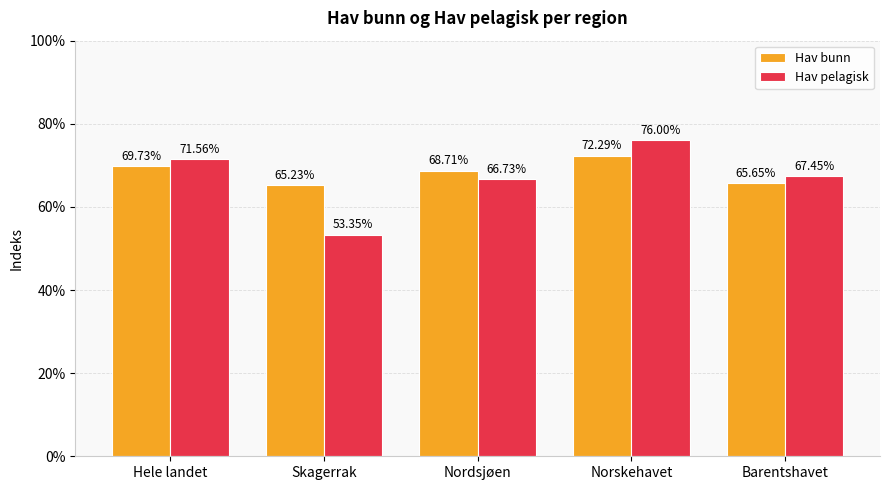

Are the bars horizontal?

No